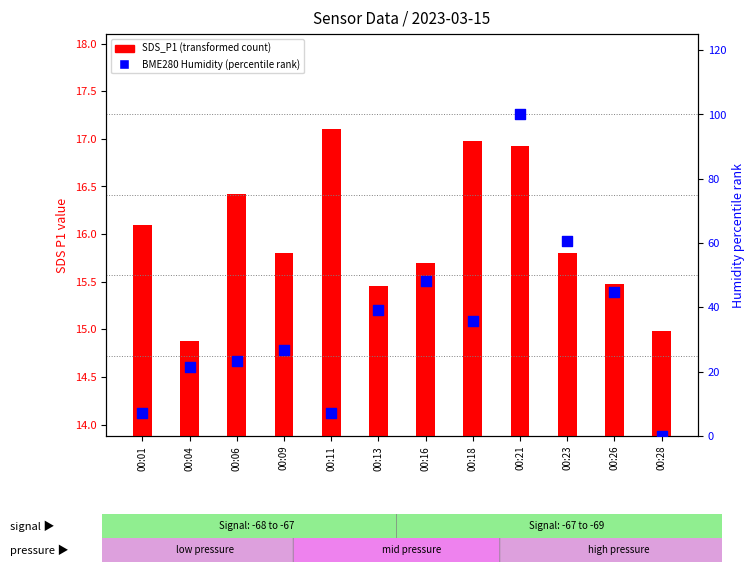

What is the total value across all series at 00:11?

24.2